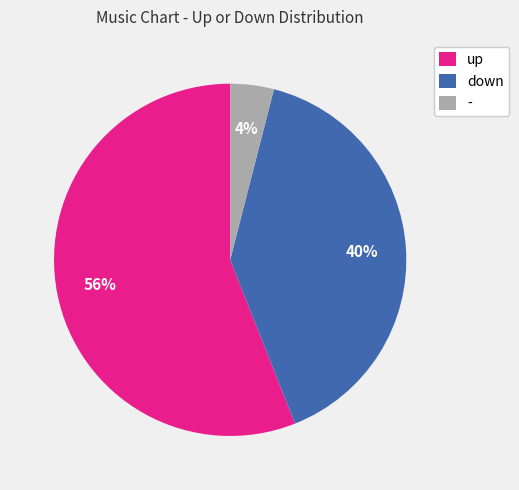

To the nearest percent, what percentage of the pie is down?

40%